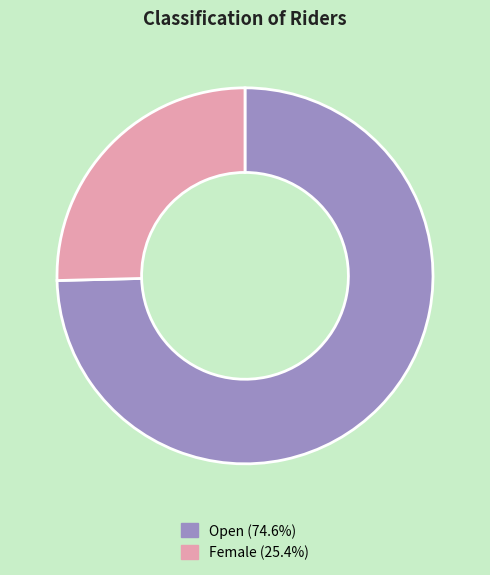

Do Open (74.6%) and Female (25.4%) together represent more than half of the pie?

Yes